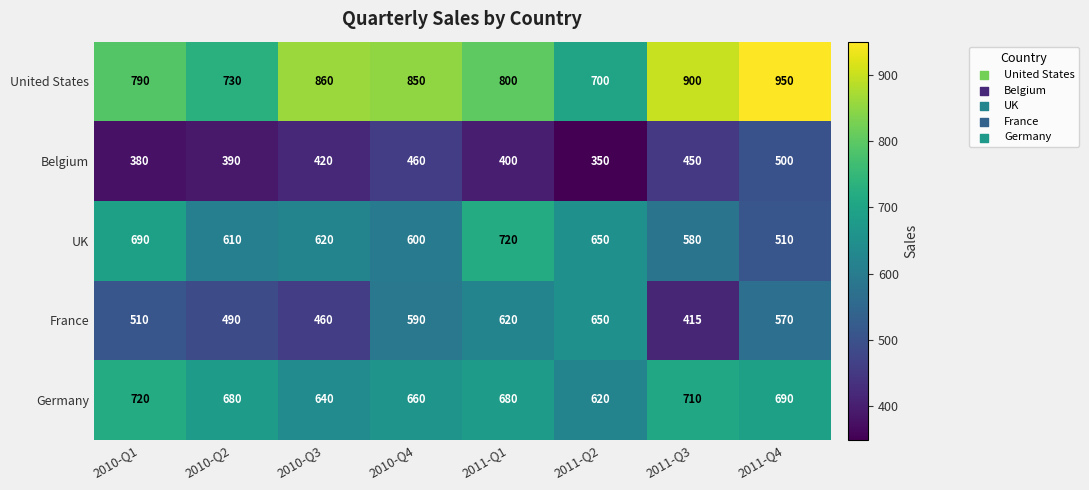

Which series changed the most between 2011-Q2 and 2011-Q3?

France